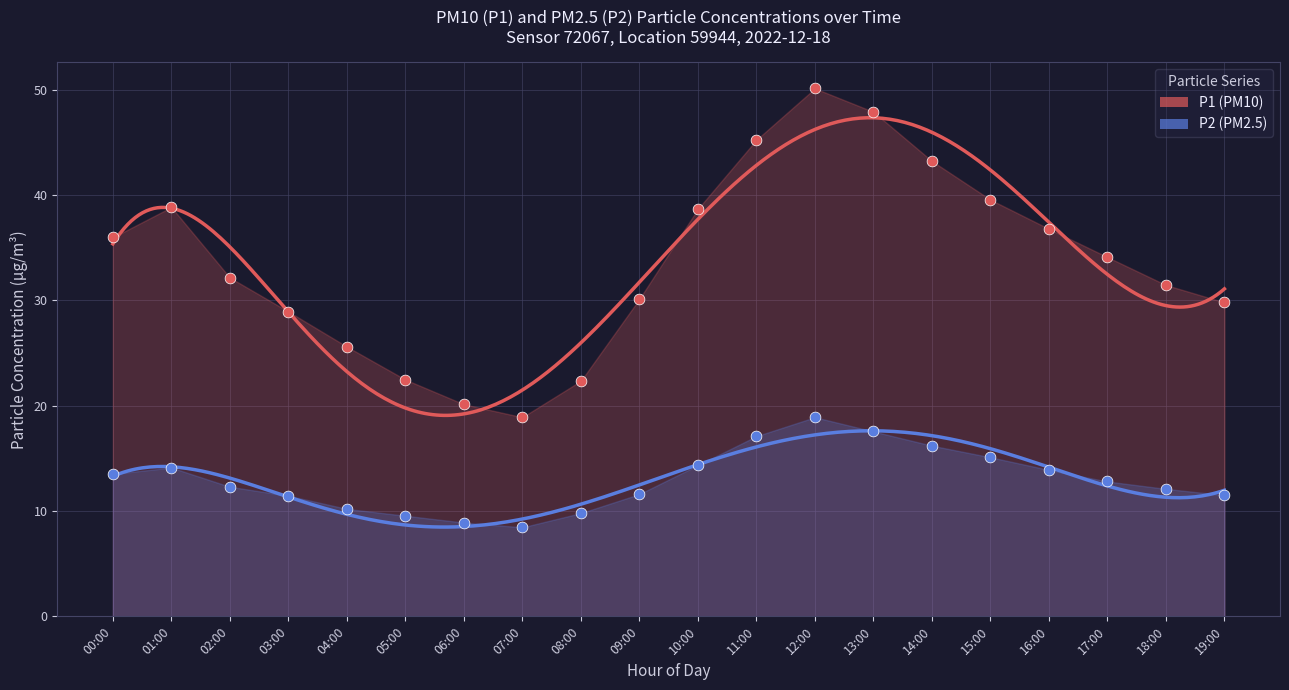

At how many categories does at least one series exceed 25?

16